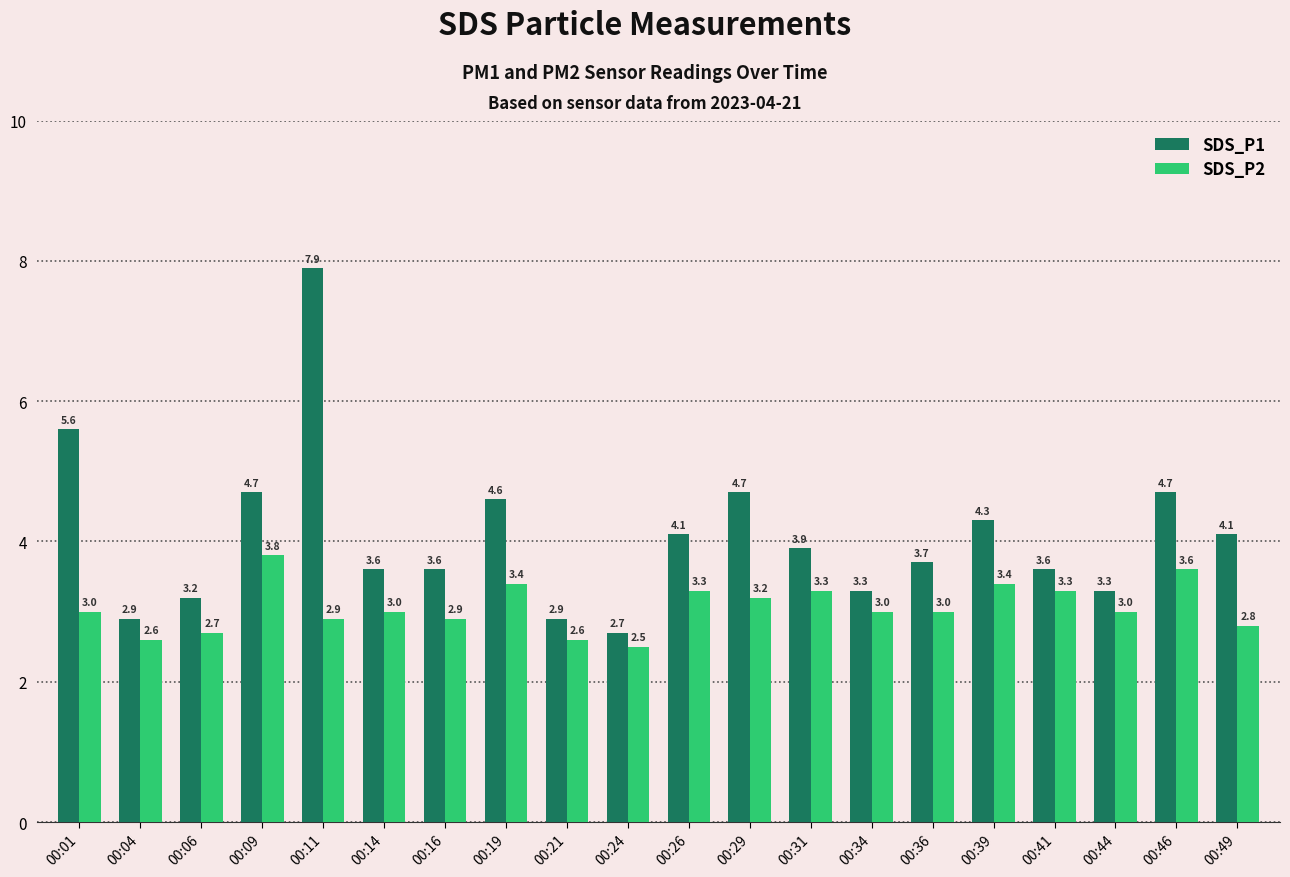

At 00:06, list the series in order from smallest to largest.

SDS_P2, SDS_P1